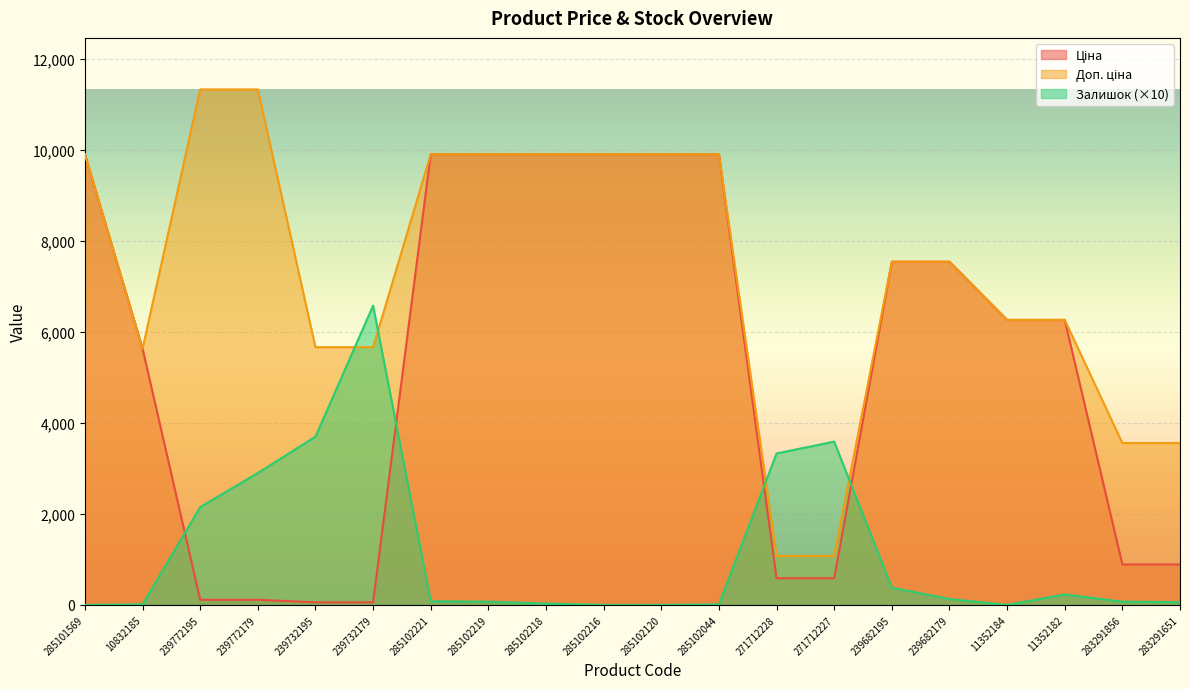

What is the difference between the maximum and minimum values in the Ціна series?

9851.8